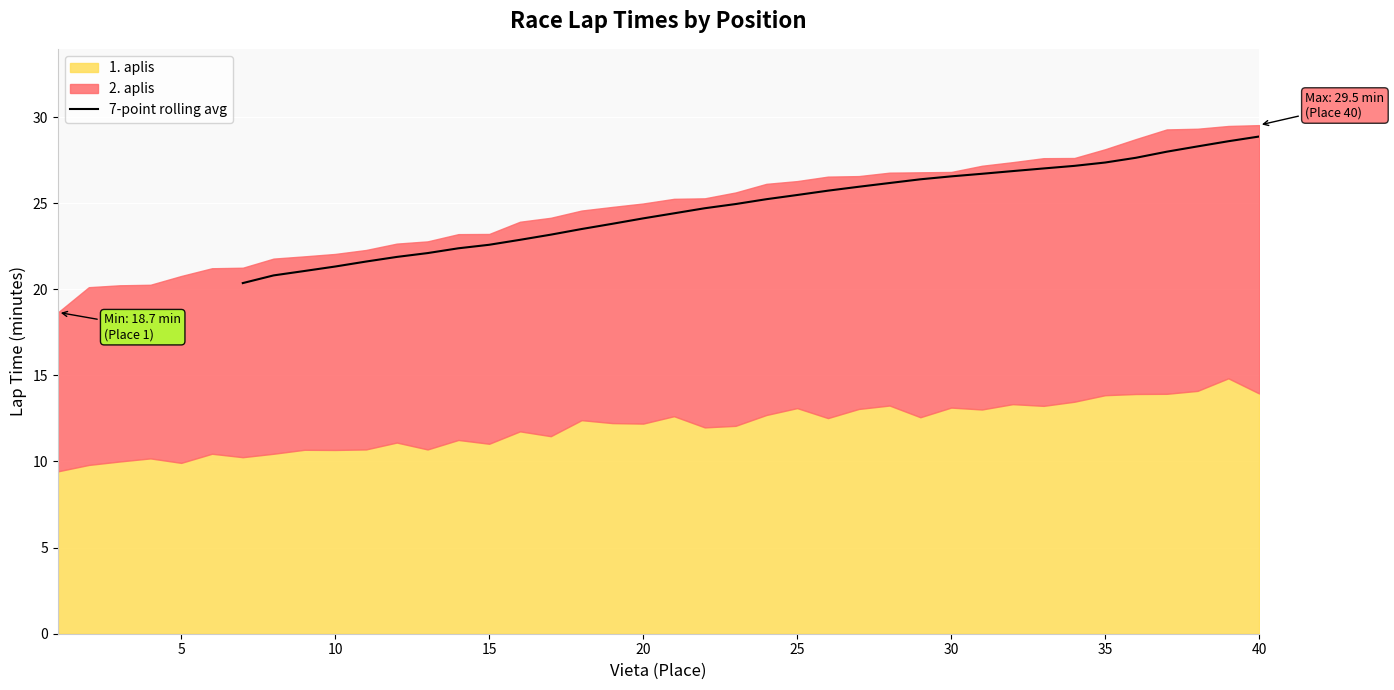

The 7-point rolling avg series shows 22.6 at 15. True or false?

True